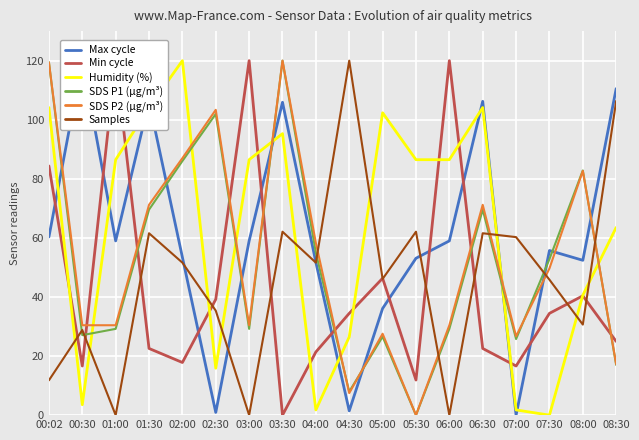

True or false: Humidity (%) and Min cycle intersect in this chart.

True